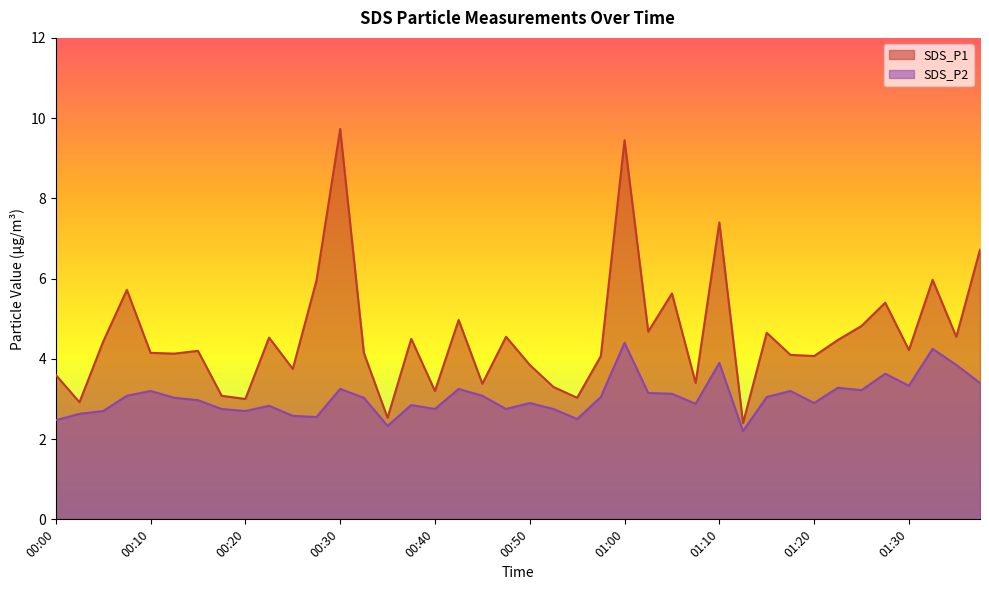

What is the label of the 33rd point from the left?

01:20